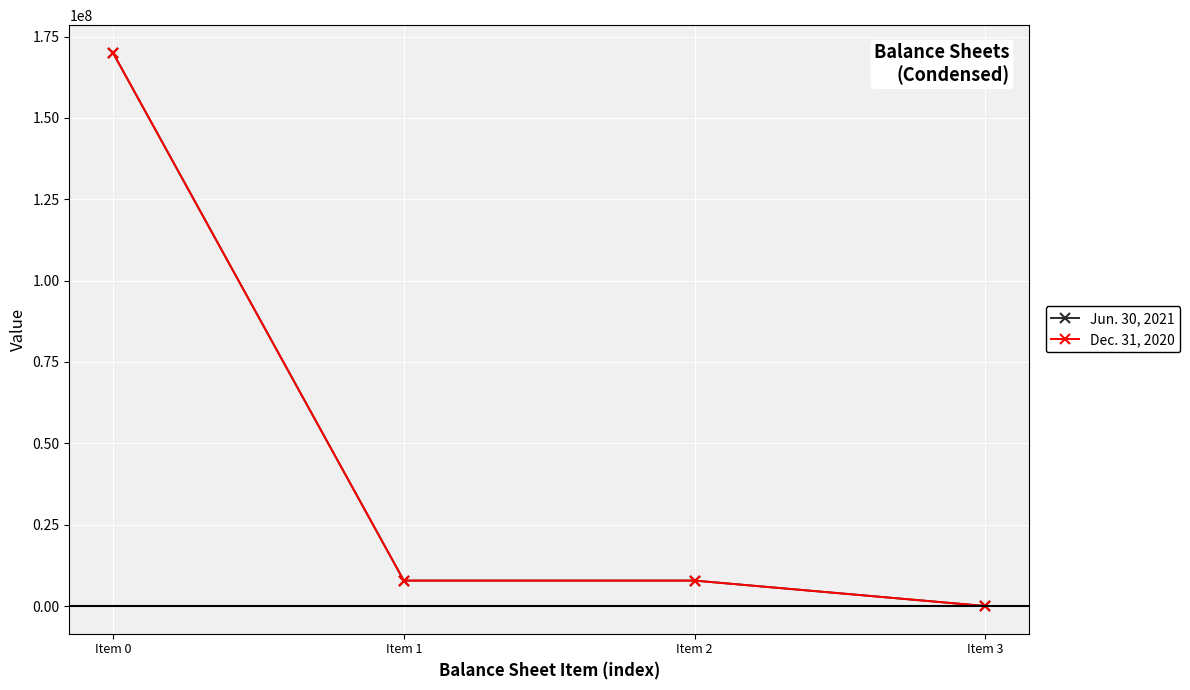

How many values in the Jun. 30, 2021 series are below 7819661?

1